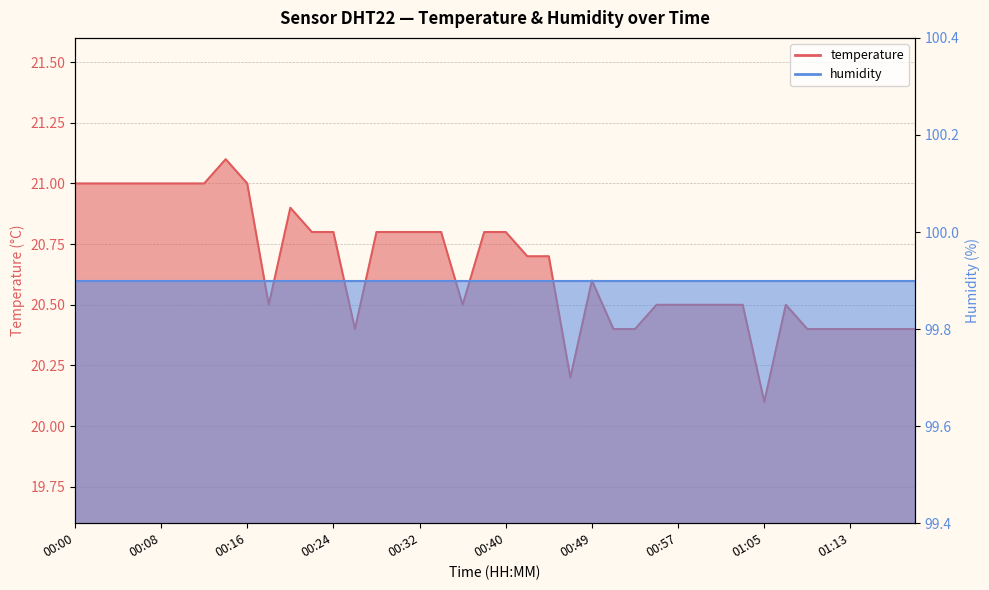

Which has a higher value, 00:55 or 01:17?

00:55